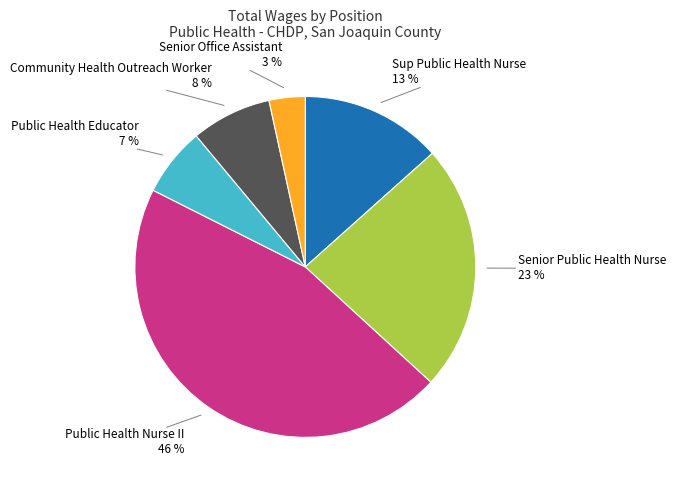

To the nearest percent, what percentage of the pie is Senior Public Health Nurse?

23%